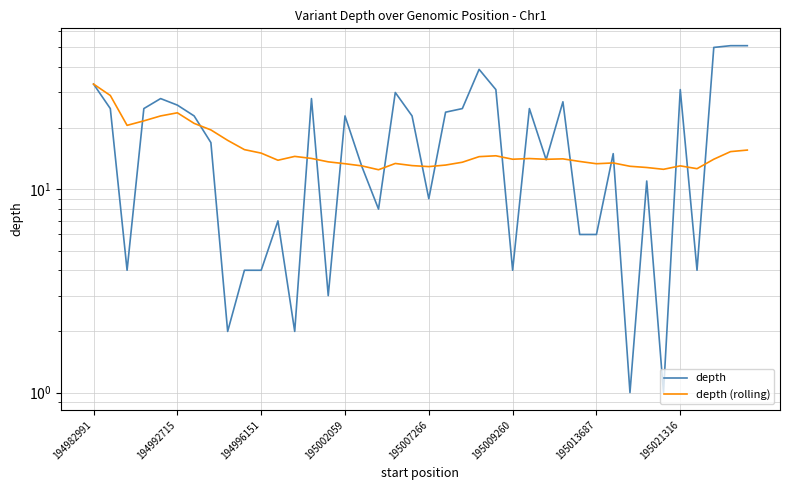

Does the chart have visible grid lines?

Yes